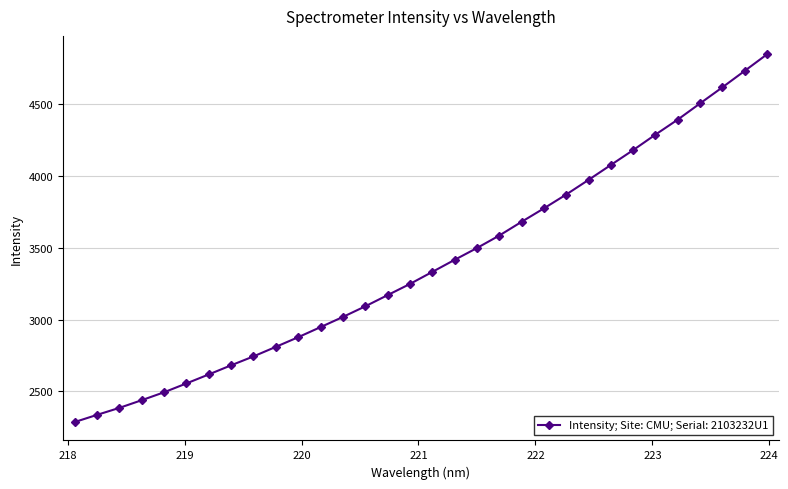

What is the smallest value displayed?

2285.8